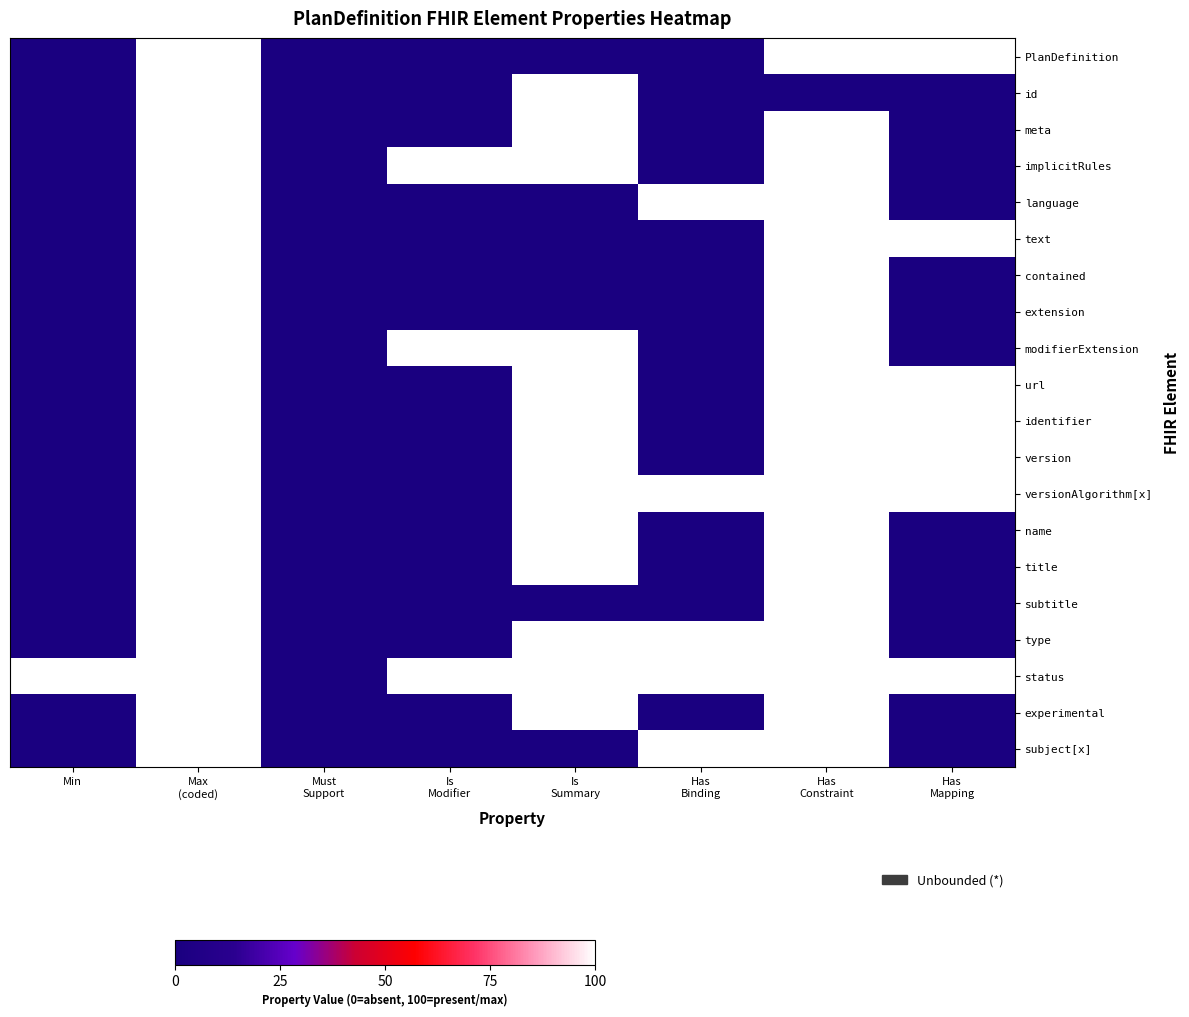

Which category has the highest value across all series?

Max
(coded)